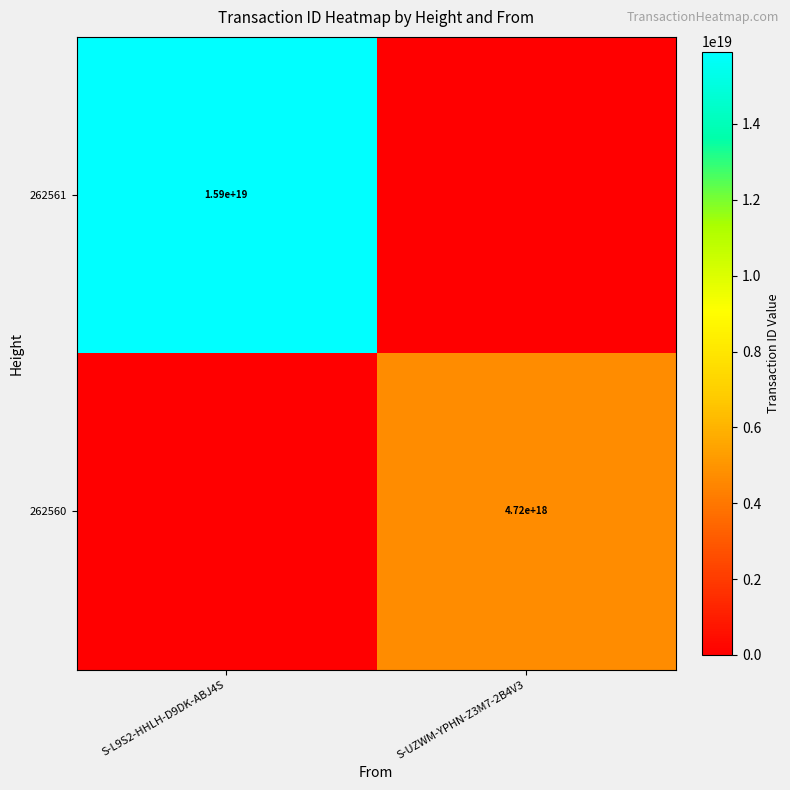

The 262560 series shows 4720000000000000000 at S-UZWM-YPHN-Z3M7-2B4V3. True or false?

True